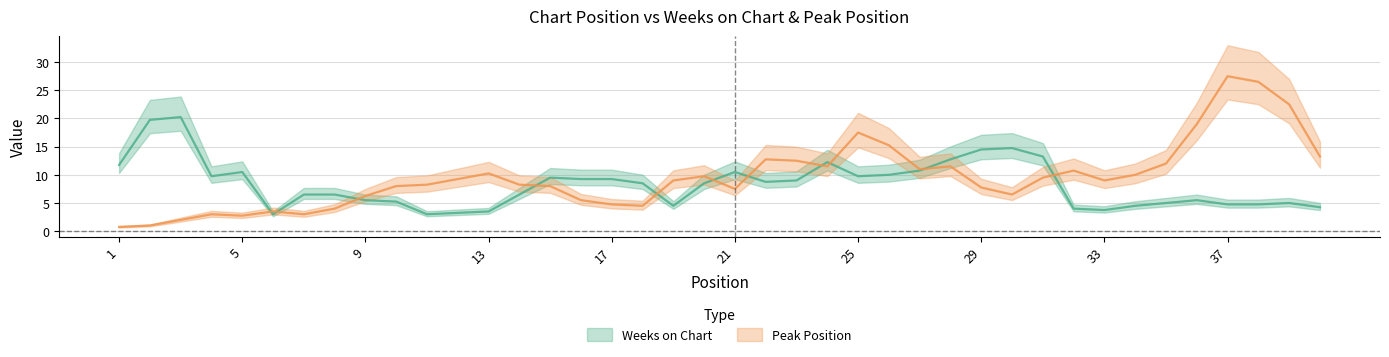

True or false: Peak Position has more than 2 points higher than both neighbors.

True